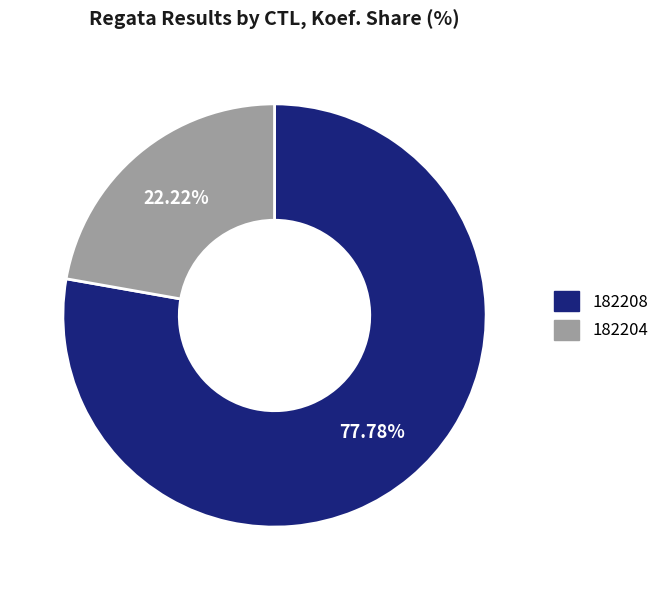

What is the smallest slice in the pie chart?

182204